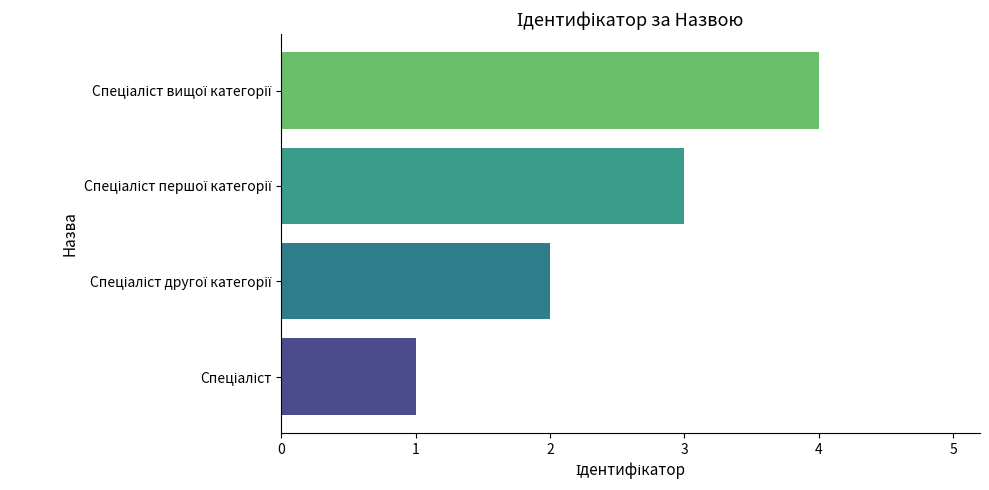

Are the bars horizontal?

Yes